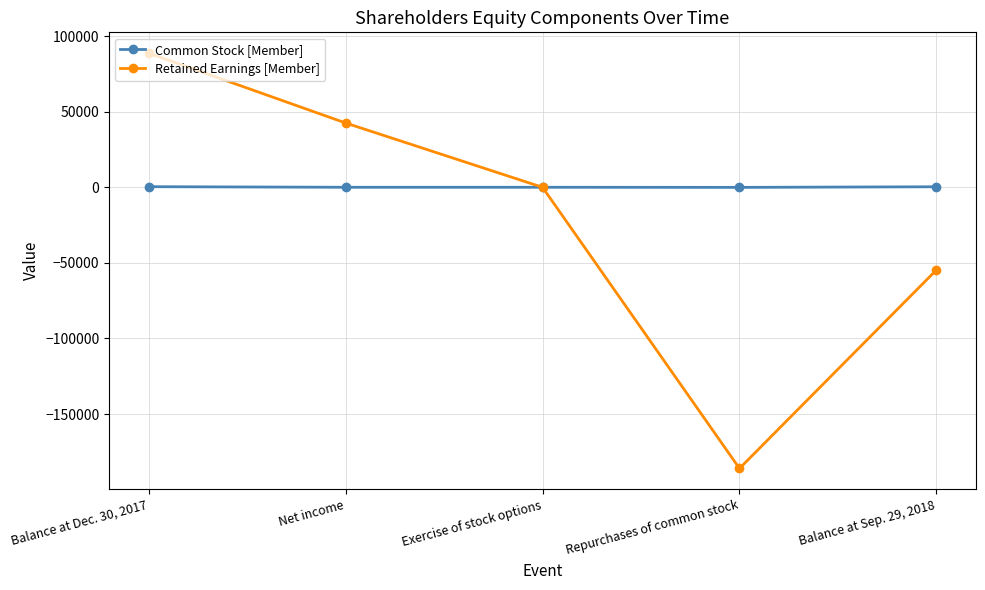

How many data points does each series have?

5